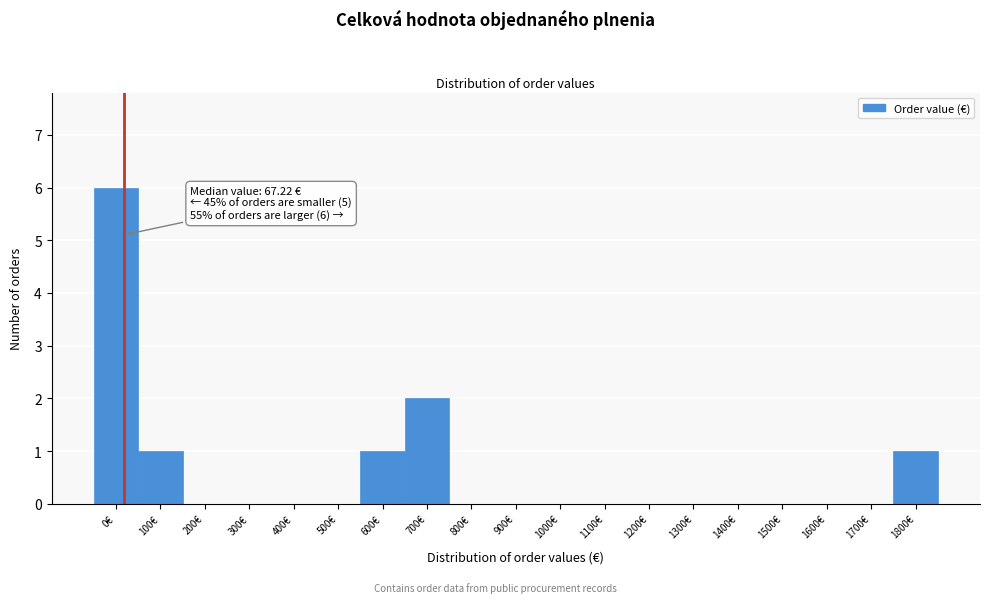

Reading right to left, list all the values displayed in this chart.

1800€=1	1700€=0	1600€=0	1500€=0	1400€=0	1300€=0	1200€=0	1100€=0	1000€=0	900€=0	800€=0	700€=2	600€=1	500€=0	400€=0	300€=0	200€=0	100€=1	0€=6